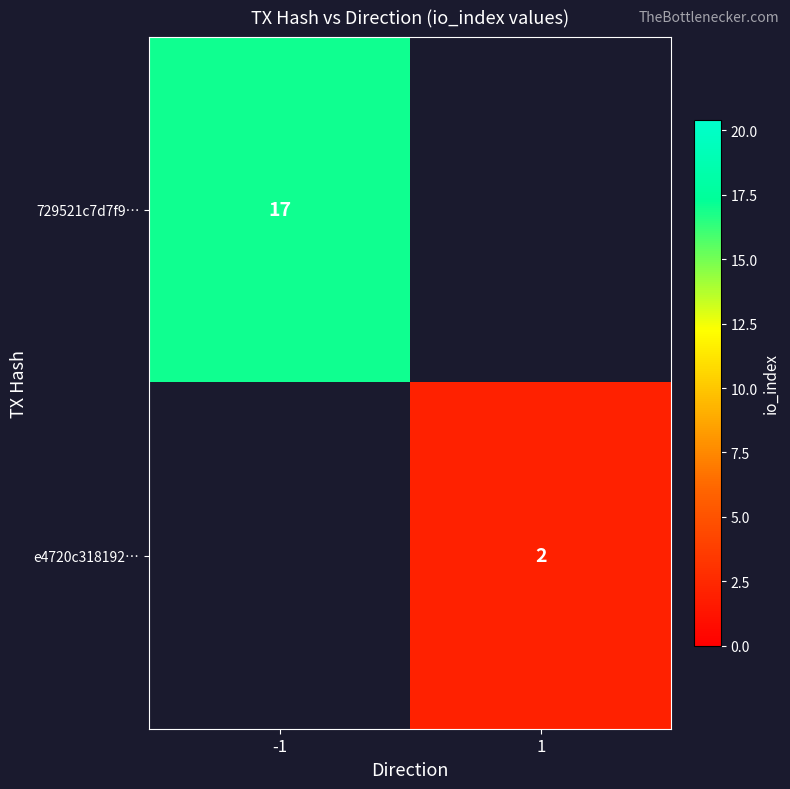

Is it true that e4720c318192… equals 3 at 1?

False